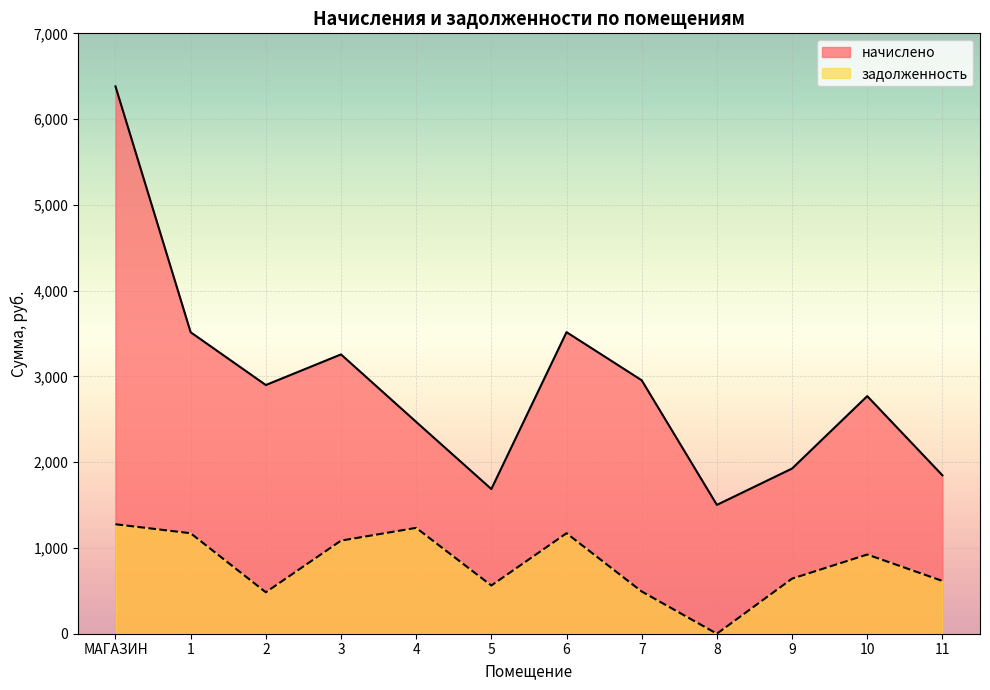

Is it true that начислено equals 1686.7 at 5?

True